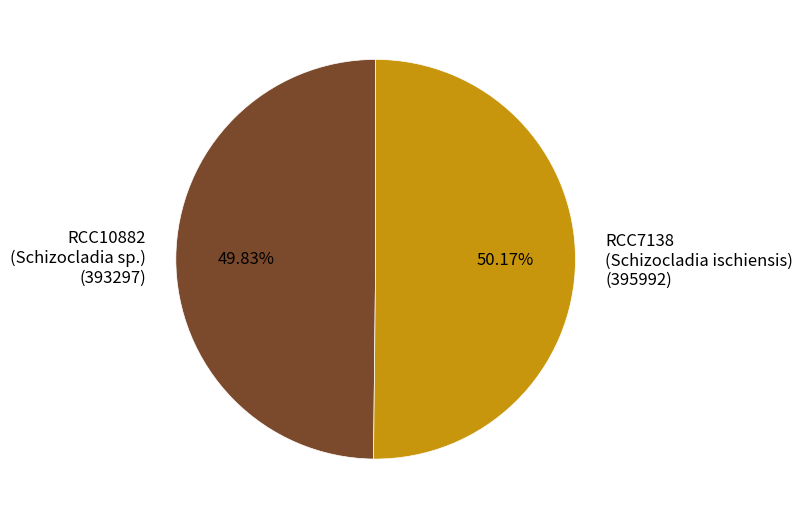

Does any single category account for the majority?

Yes